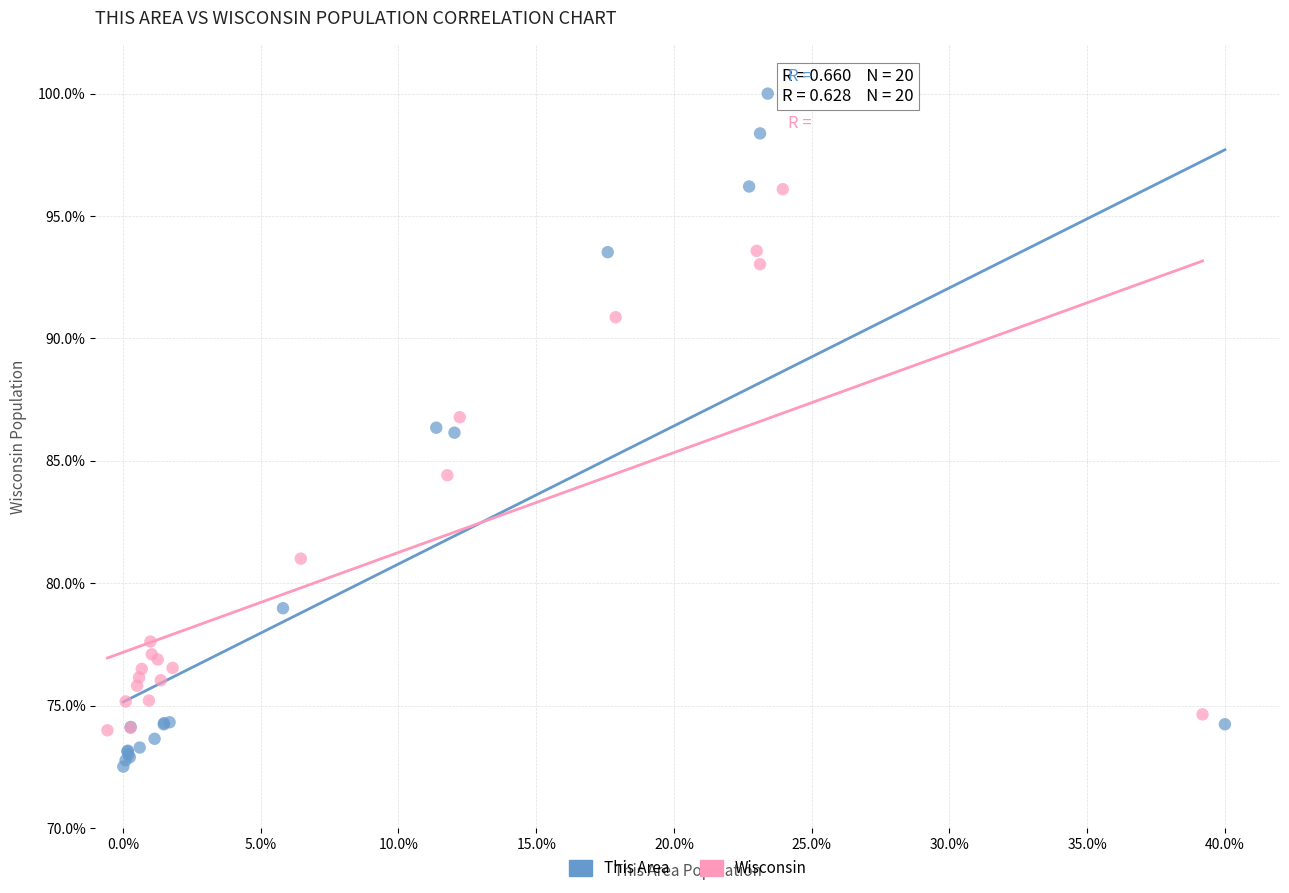

Which series contains the lowest Y value?

This Area